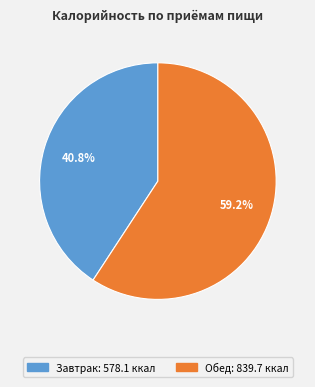

Rank the categories by value from highest to lowest.

Обед, Завтрак